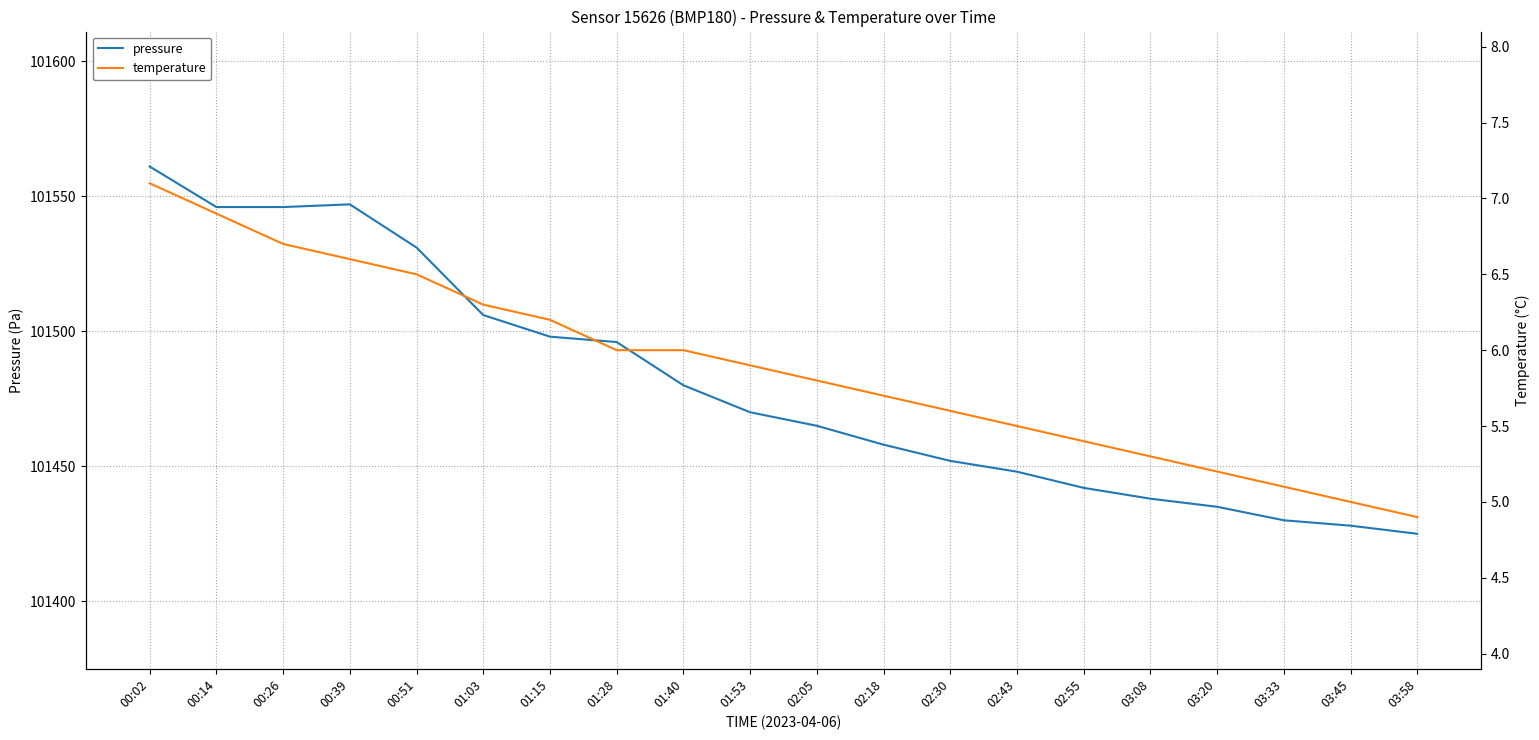

Between 01:53 and 00:02, which is larger?

00:02